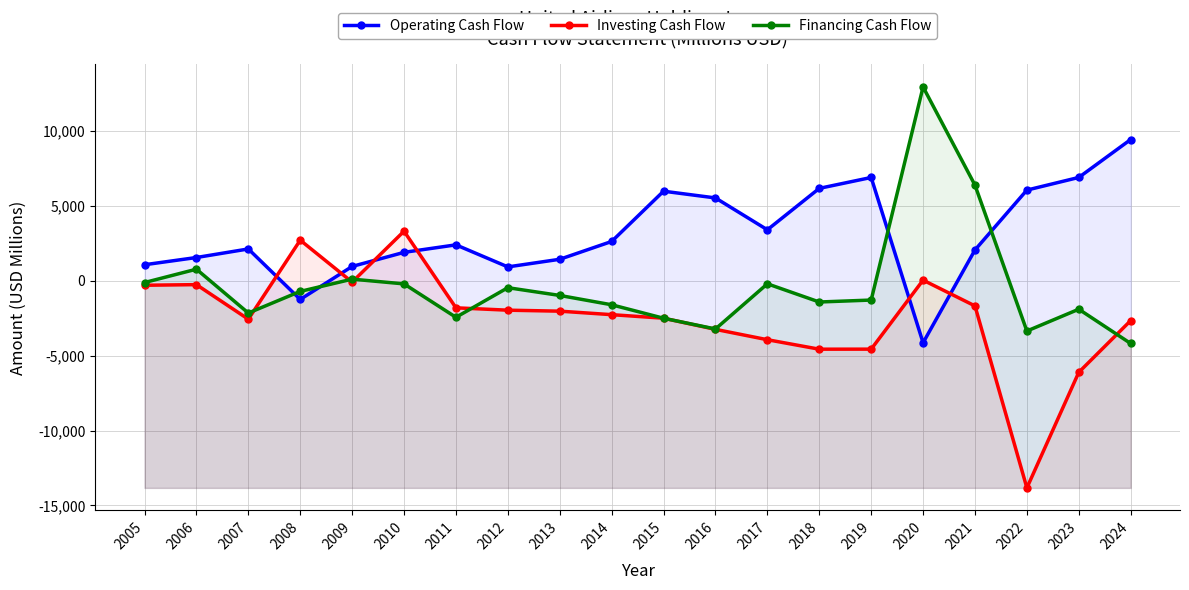

Reading left to right, transcribe all the data shown in this chart.

Operating Cash Flow: 1079	1562	2134	-1239	966	1907	2408	935	1444	2634	5992	5542	3413	6181	6909	-4133	2067	6066	6911	9445
Investing Cash Flow: -291	-250	-2560	2721	-80	3320	-1799	-1957	-2022	-2256	-2493	-3238	-3930	-4563	-4560	50	-1672	-13829	-6106	-2651
Financing Cash Flow: -110	782	-2147	-702	117	-200	-2432	-454	-972	-1596	-2495	-3213	-195	-1410	-1280	12957	6396	-3349	-1892	-4182